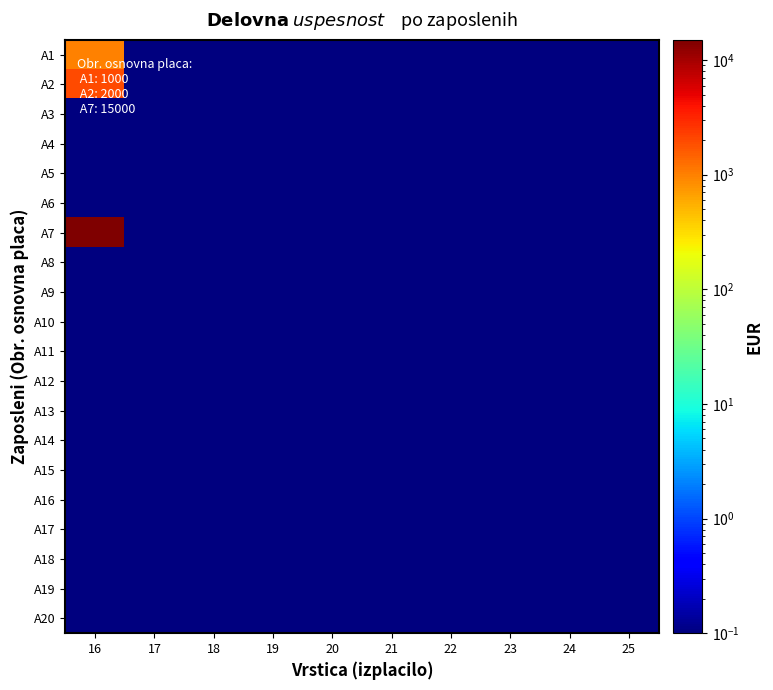

How many categories are shown in the chart?

10